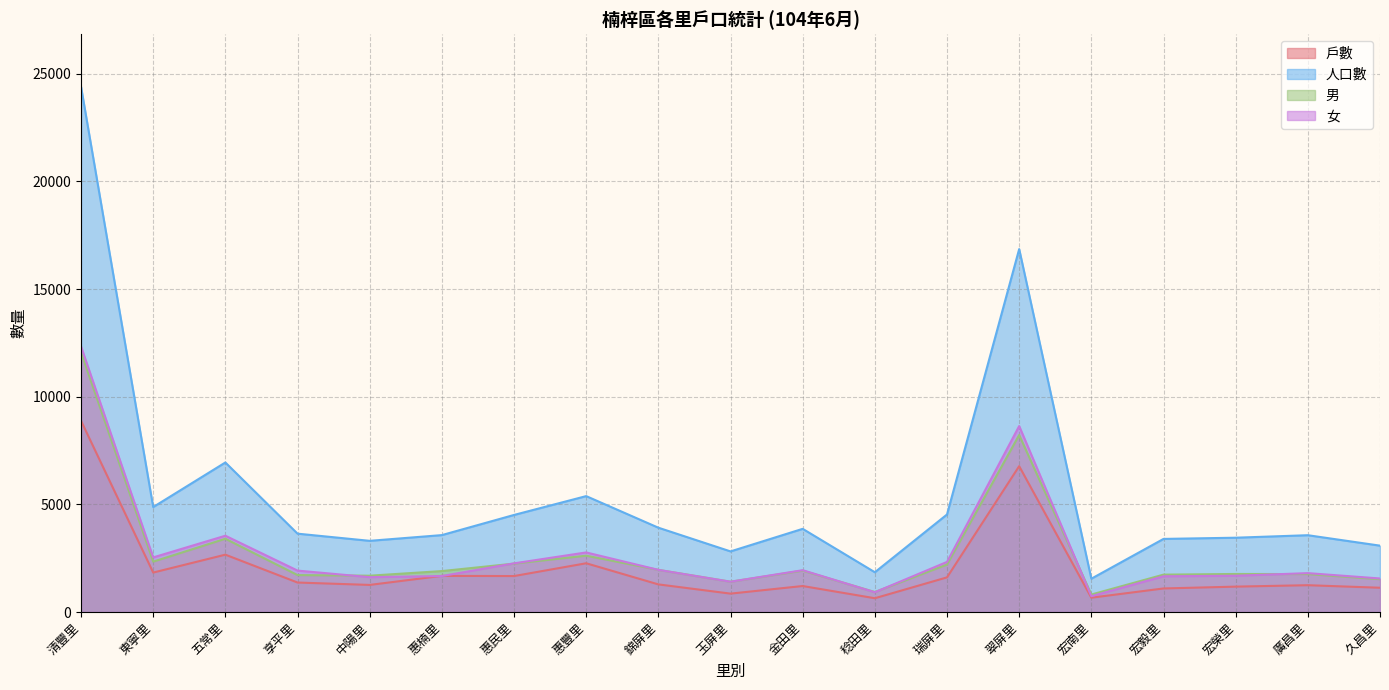

Is it true that 戶數 equals 1283 at 錦屏里?

True